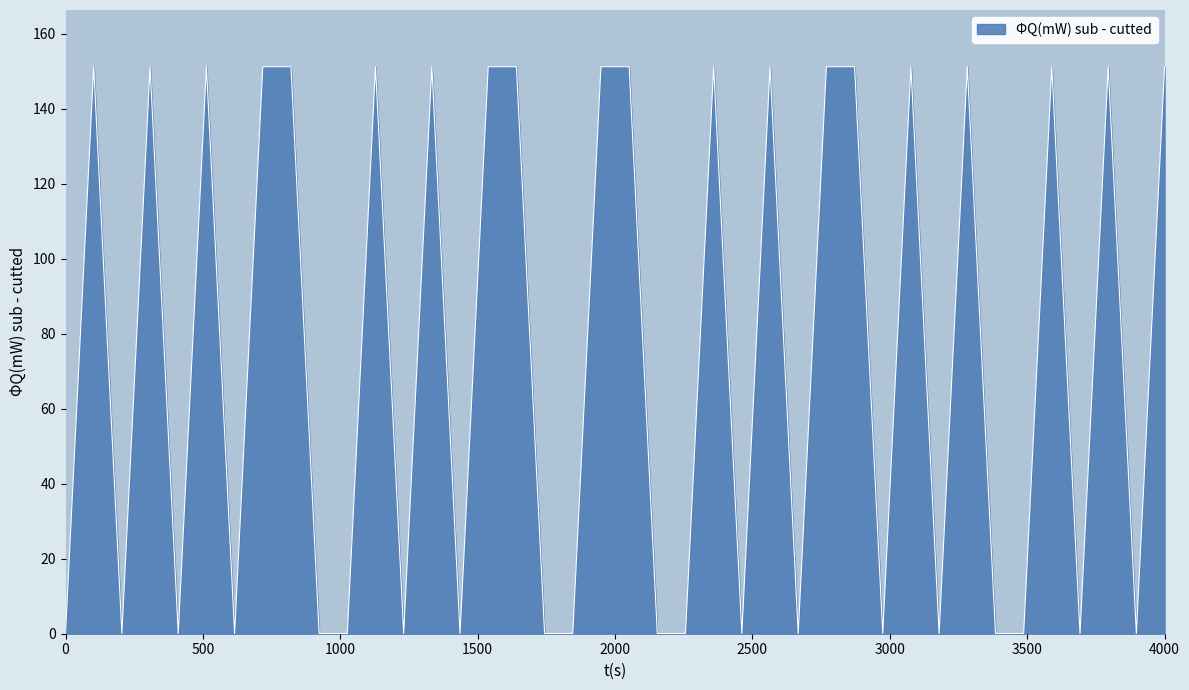

What is the difference between the maximum and minimum values?

151.2